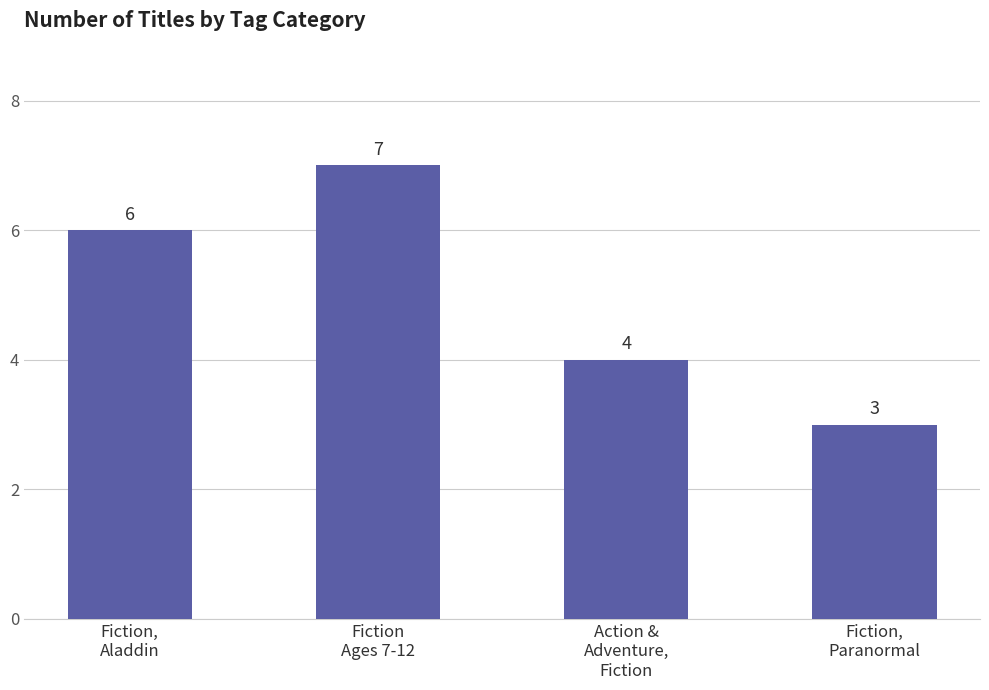

How many data points does each series have?

4